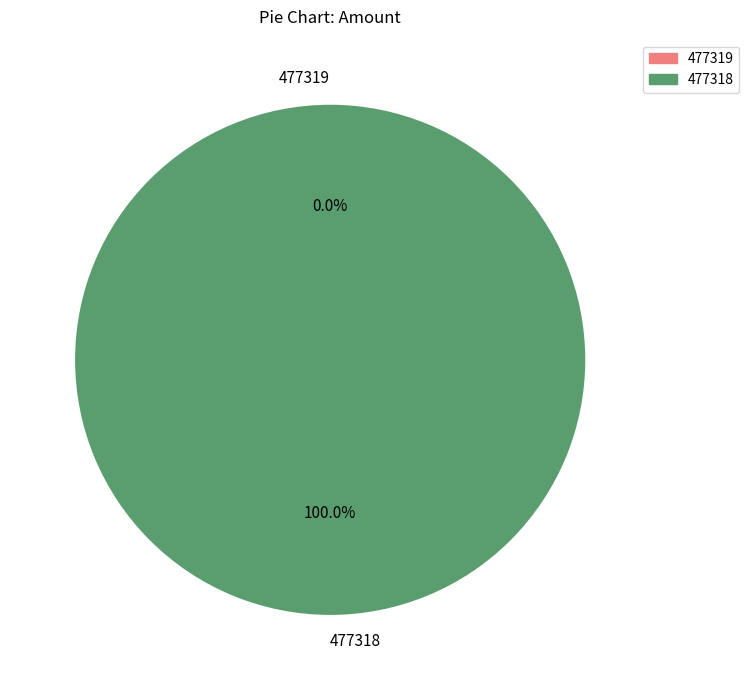

Which has a higher value, 477318 or 477319?

477318